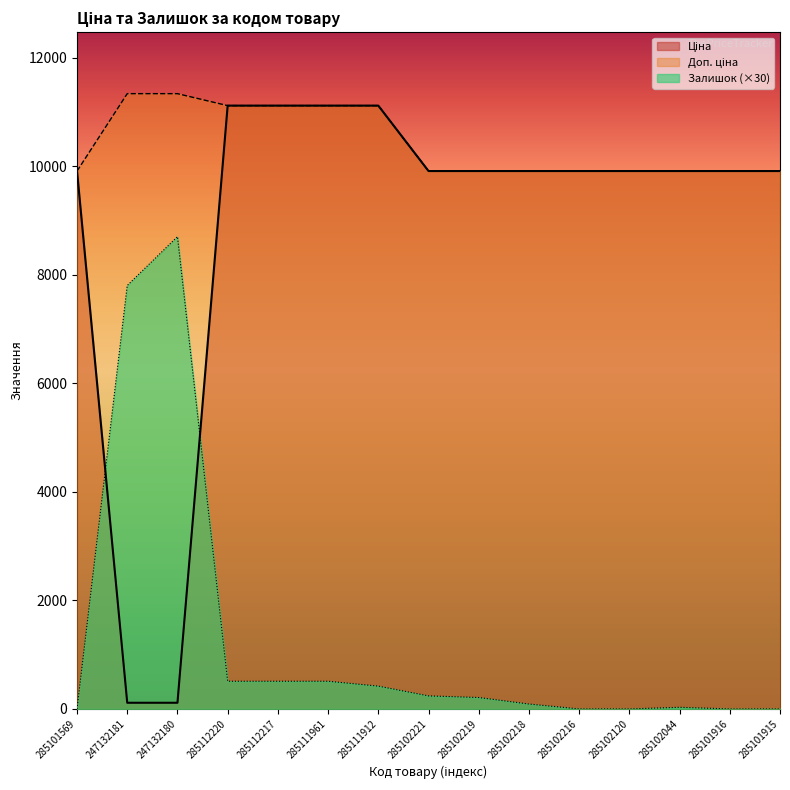

True or false: Ціна has a value of 9908.5 at 285101916.

True